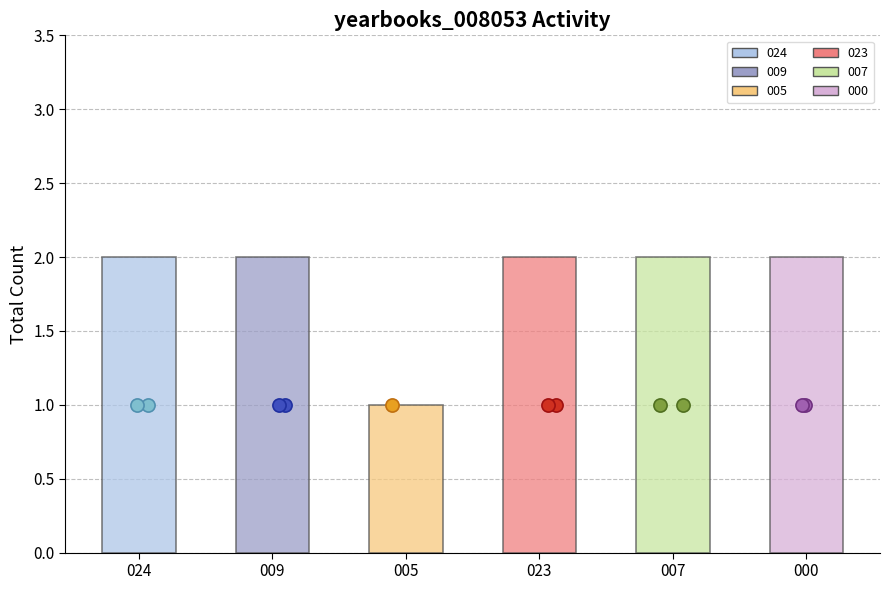

Which series reaches the minimum Y coordinate?

yearbooks_008053-024